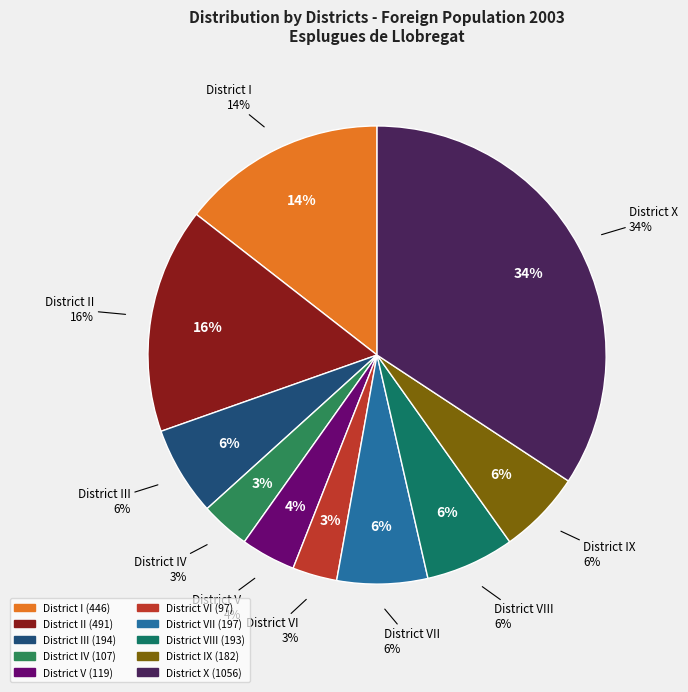

How many slices are in this pie chart?

10